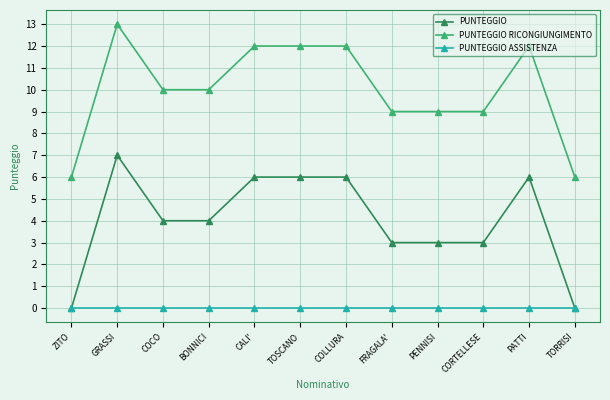

At PENNISI, list the series in order from smallest to largest.

PUNTEGGIO ASSISTENZA, PUNTEGGIO, PUNTEGGIO RICONGIUNGIMENTO